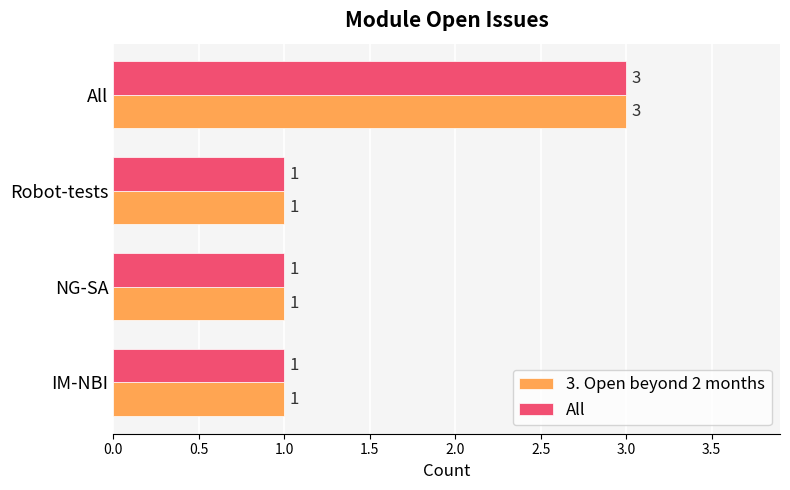

What is the sum of the All values at NG-SA and All?

4